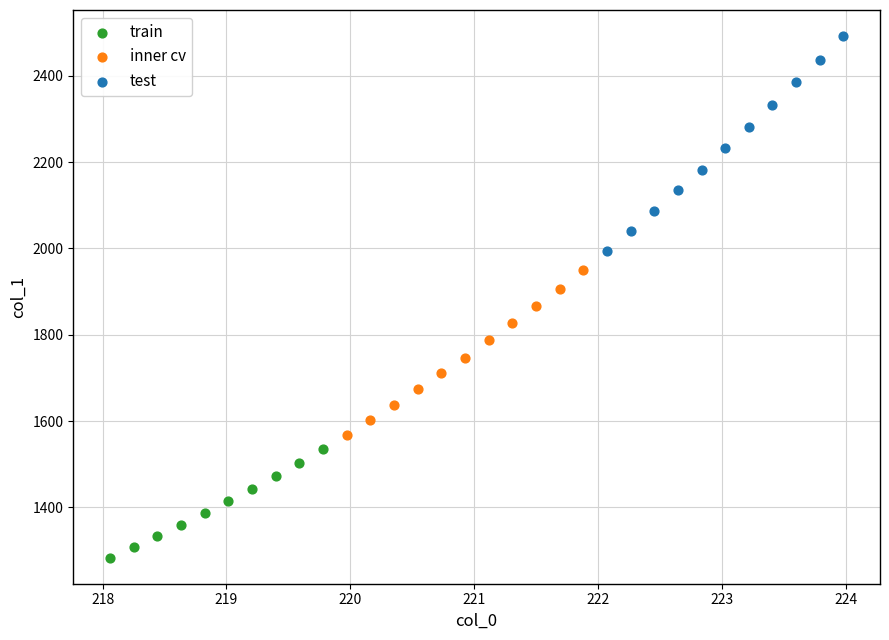

What are all the series names shown in the legend?

train, inner cv, test